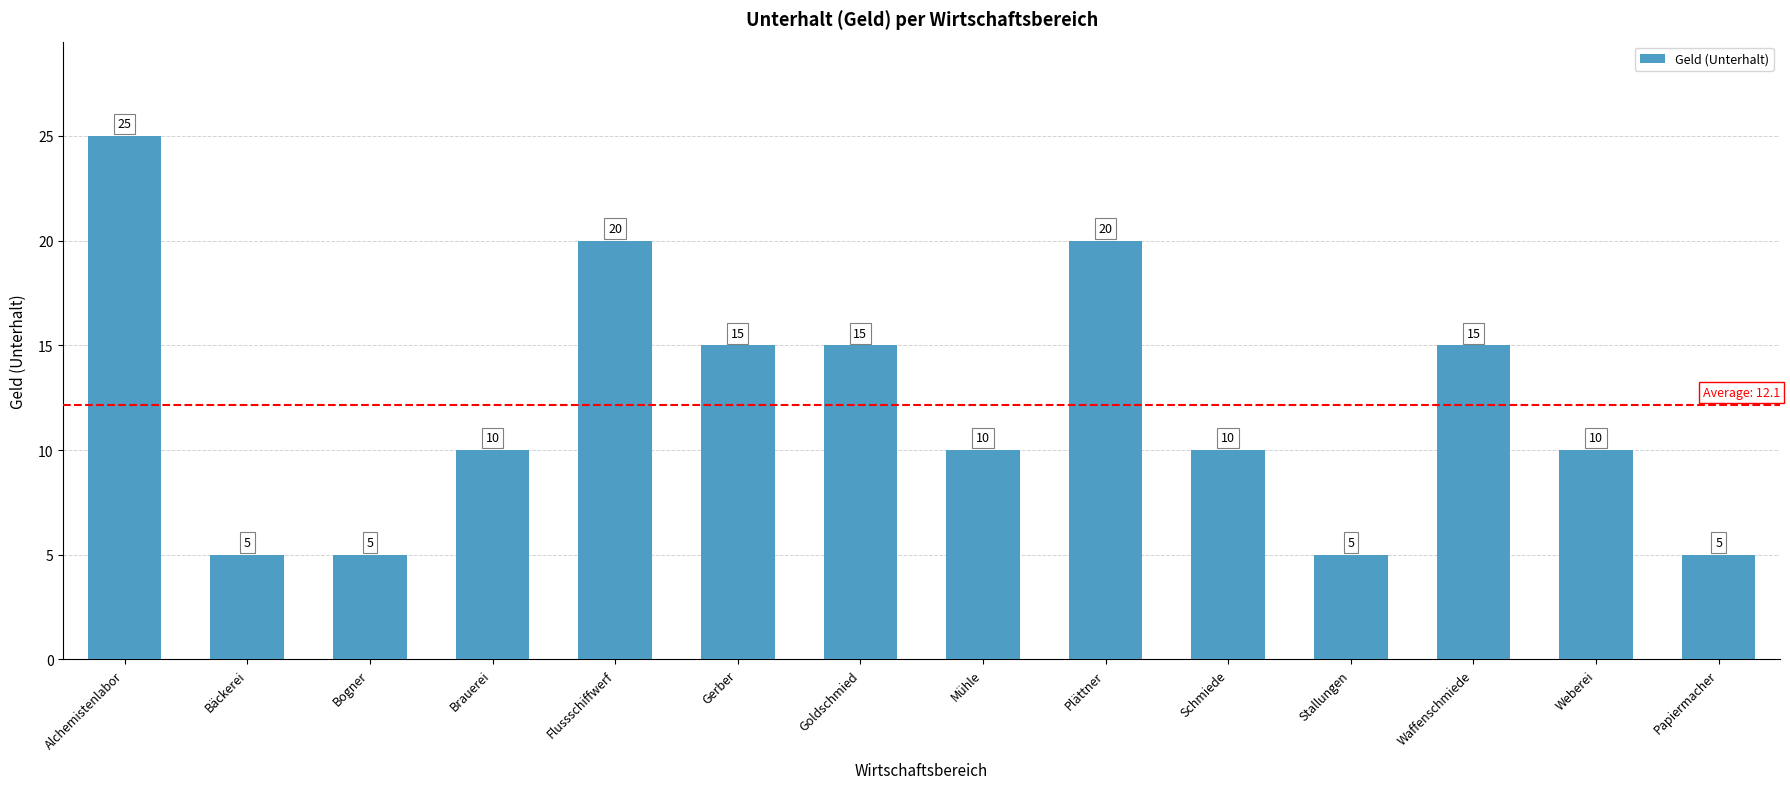

What is the sum of all values?

170